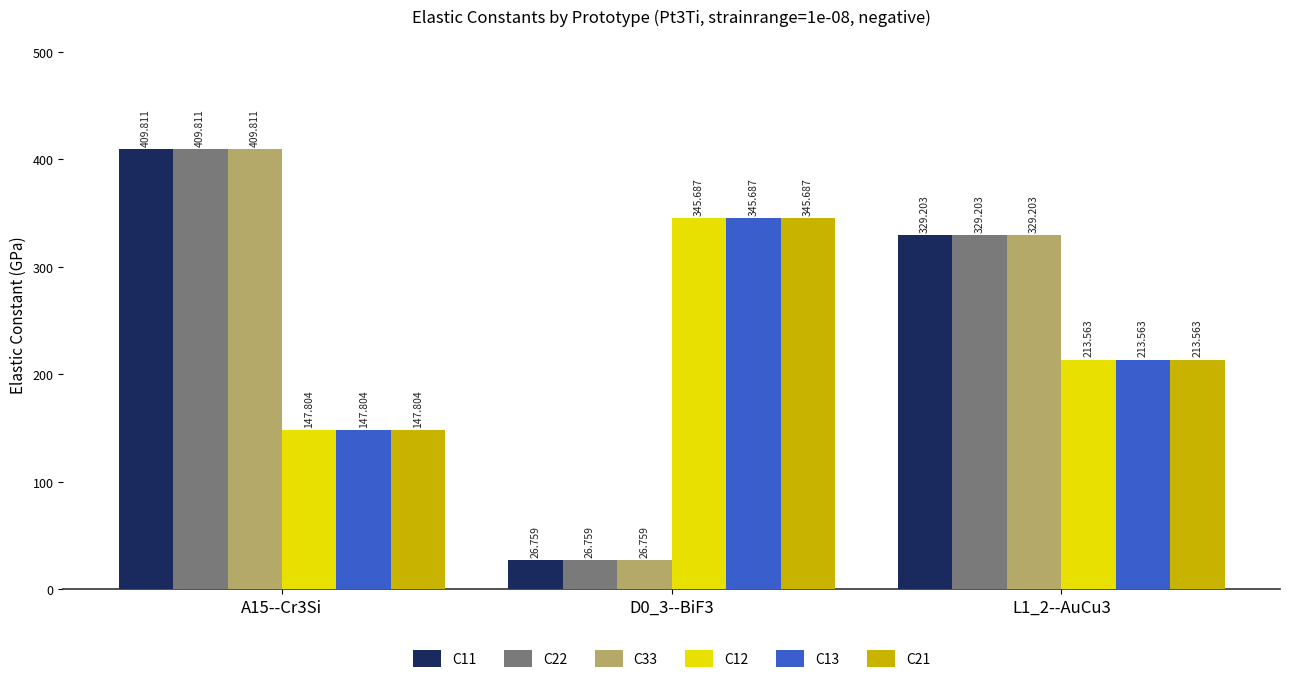

What is the difference between the C11 values at A15--Cr3Si and D0_3--BiF3?

383.1